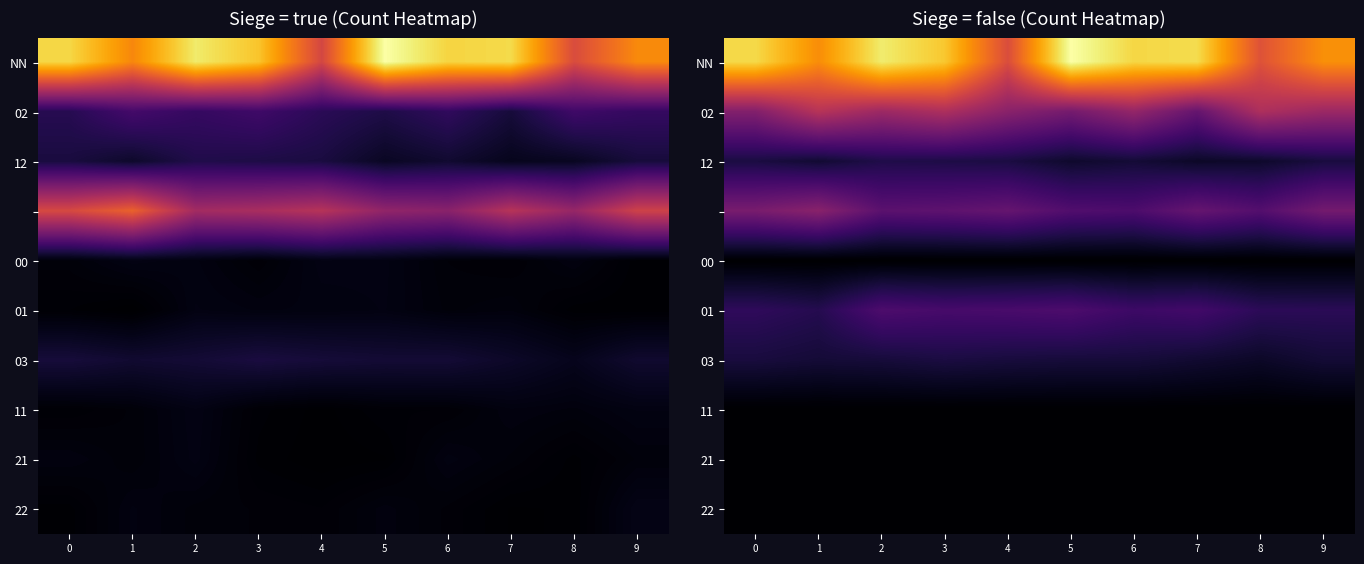

At how many categories does at least one series exceed 5?

10